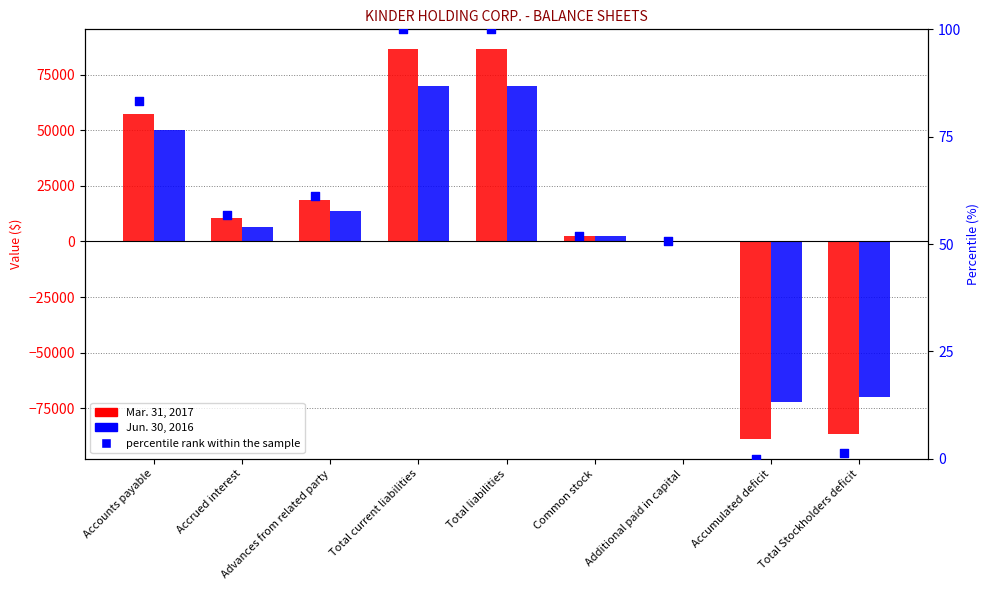

Which series has the widest spread of Y values?

Mar. 31, 2017